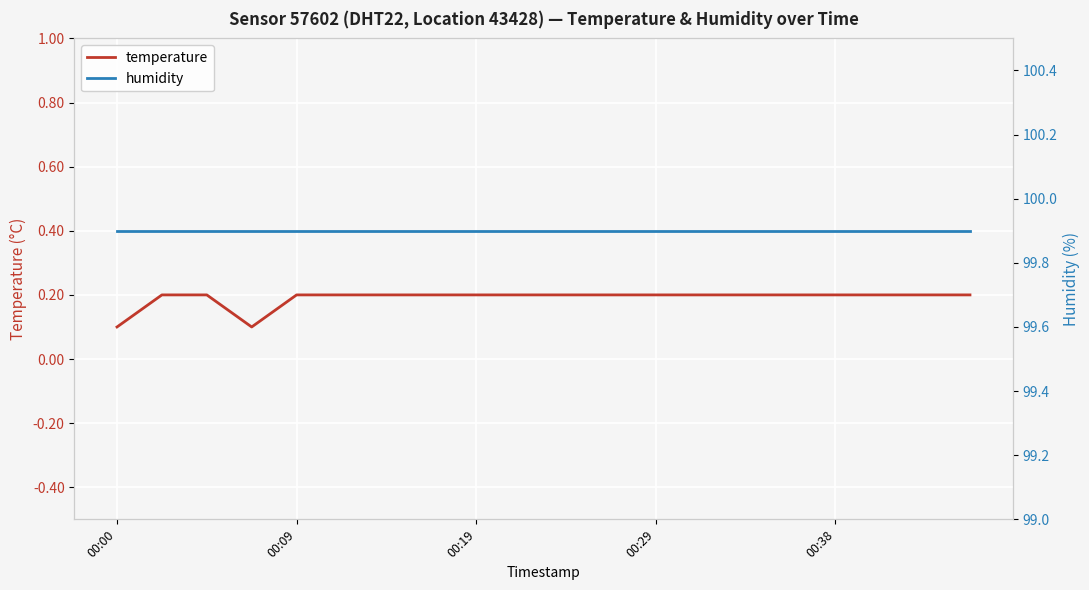

The humidity series shows 51.2 at 9. True or false?

False